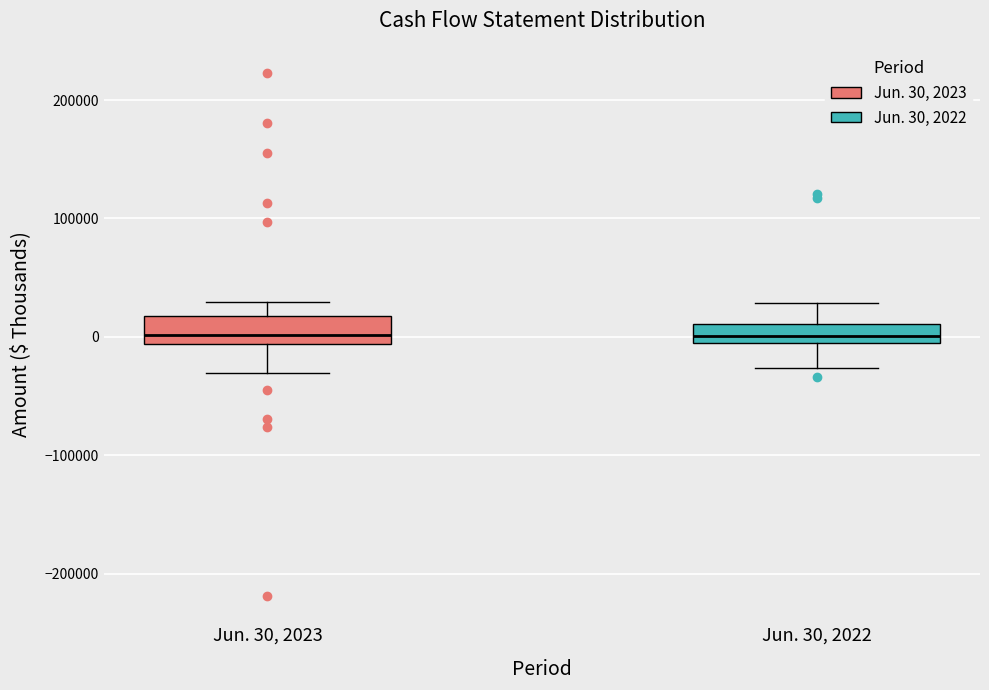

Reading left to right, transcribe this box plot: for each box, give where its median line is, the range the box spans, and where its two whiskers end, as read against the y-axis. The values are not printed on the chart, so give them approximately, as read against the axis.

Jun. 30, 2023: median 0, box -10000 to 20000, whiskers -30000 to 30000
Jun. 30, 2022: median 0, box -10000 to 10000, whiskers -30000 to 30000